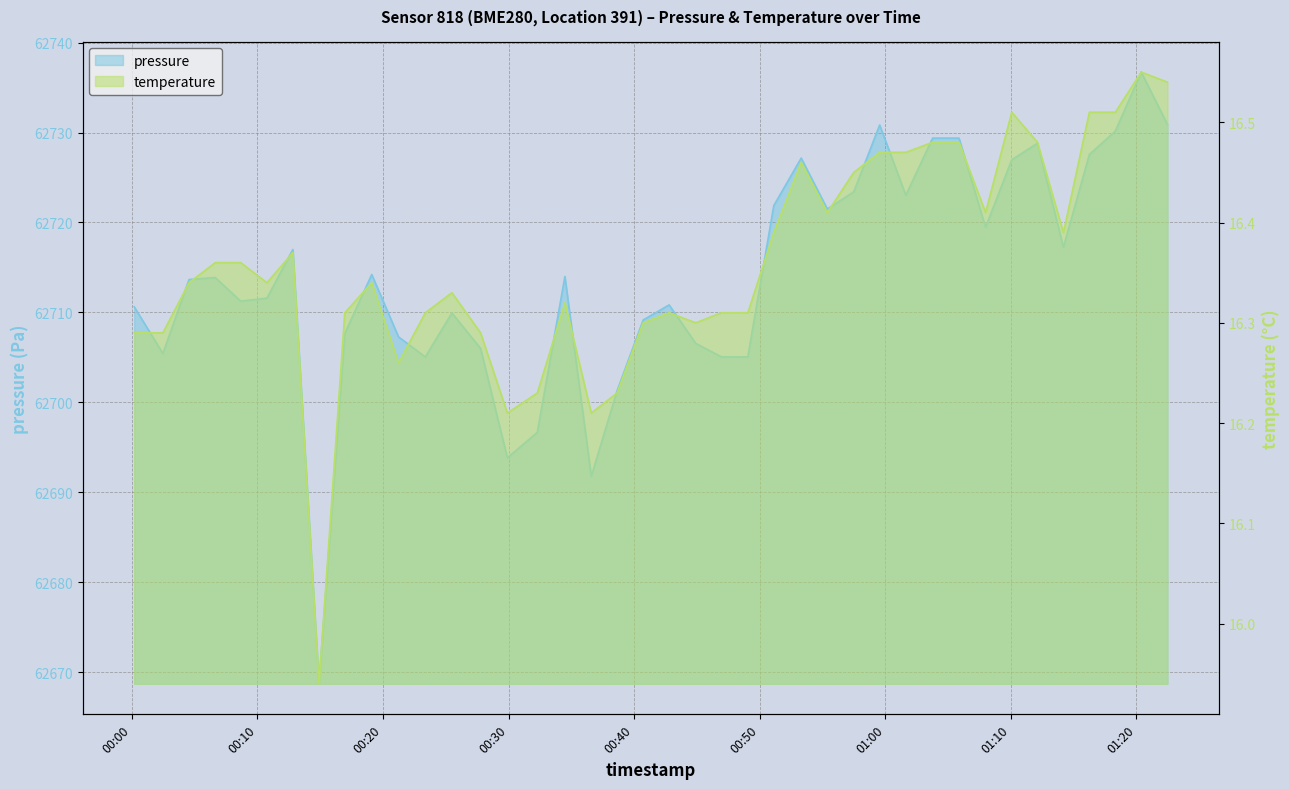

The pressure series shows 62719.5 at 2023-10-13T01:07:59. True or false?

True